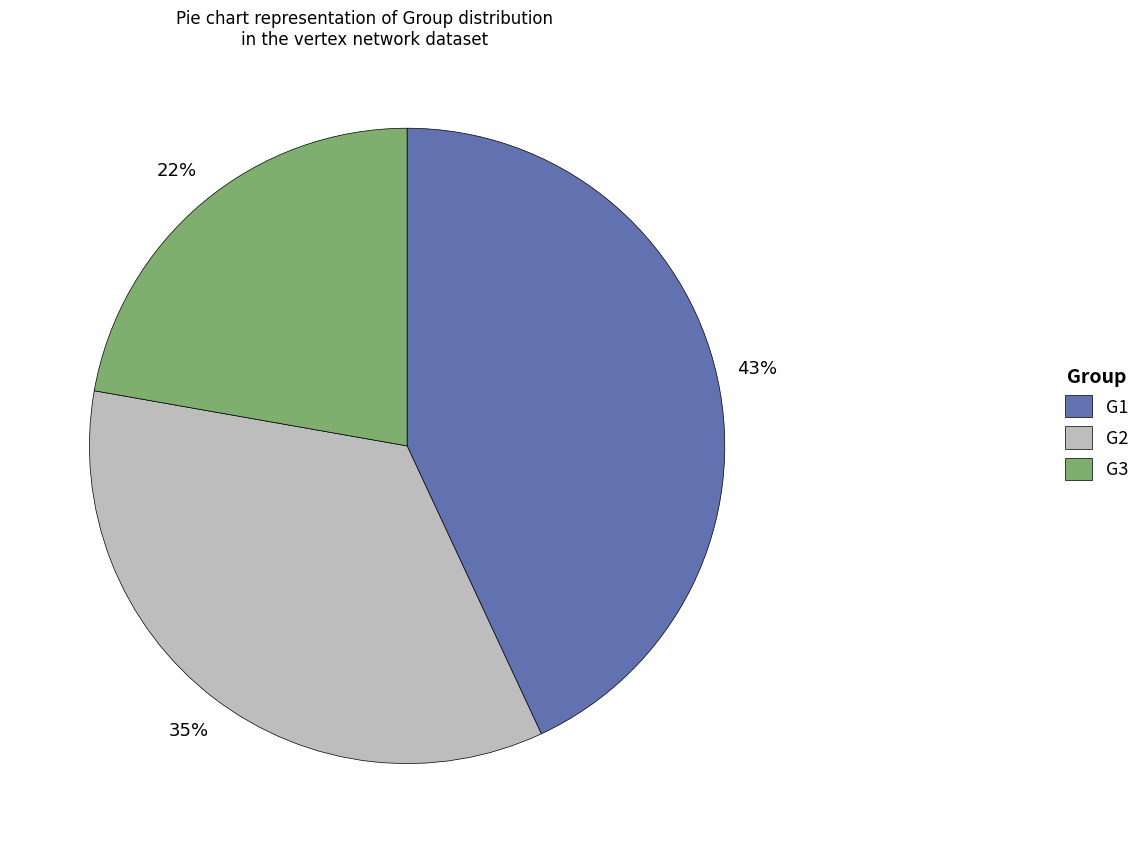

Do G2 and G3 together represent more than half of the pie?

Yes